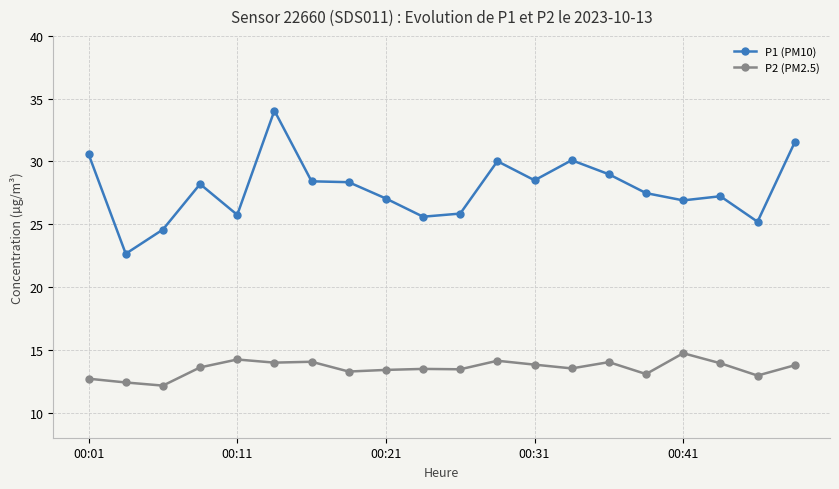

Which series has the largest total across all categories?

P1 (PM10)